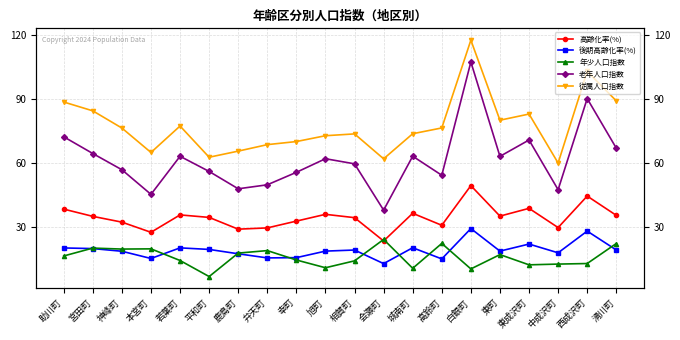

At which label does 高齢化率(%) reach its peak?

白銀町